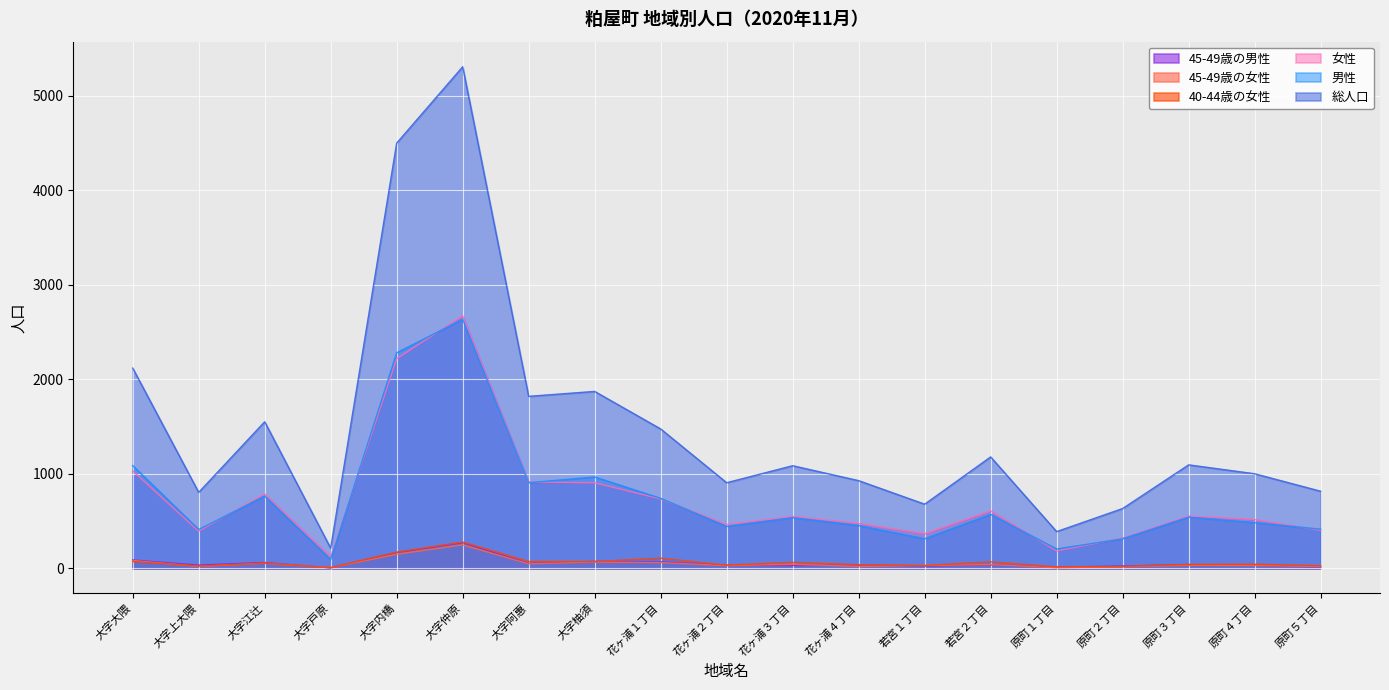

What is the difference between the maximum and minimum values in the 45-49歳の男性 series?

267